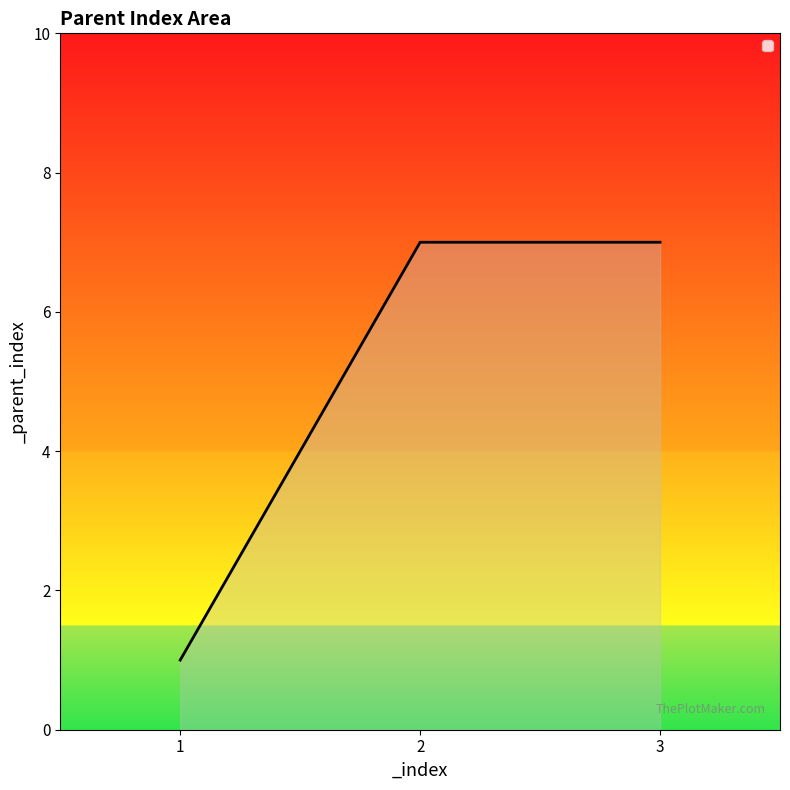

What is the greatest value displayed?

7